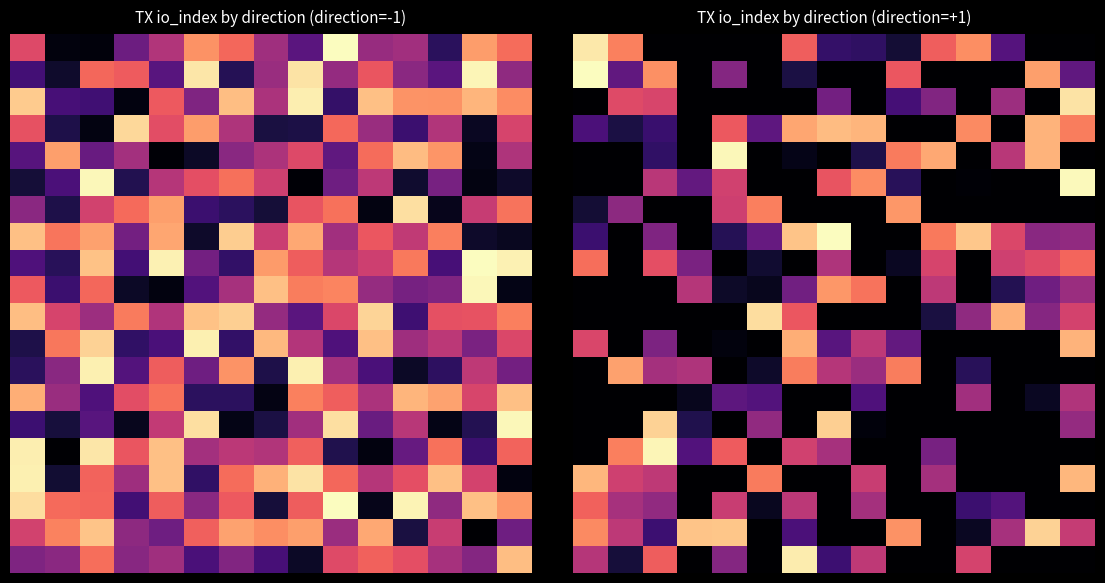

At which category is the sum across all series the highest?

14